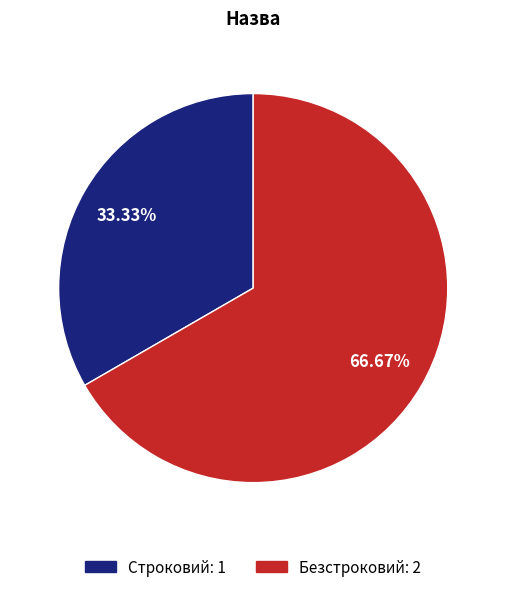

Which slice is the largest?

Безстроковий